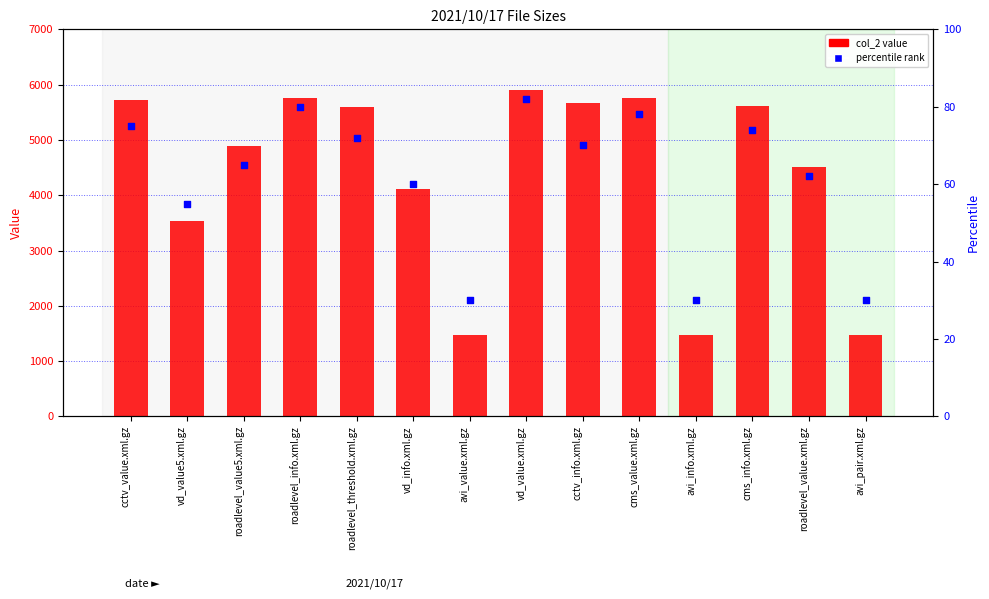

Which series has the largest total across all categories?

col_2 value